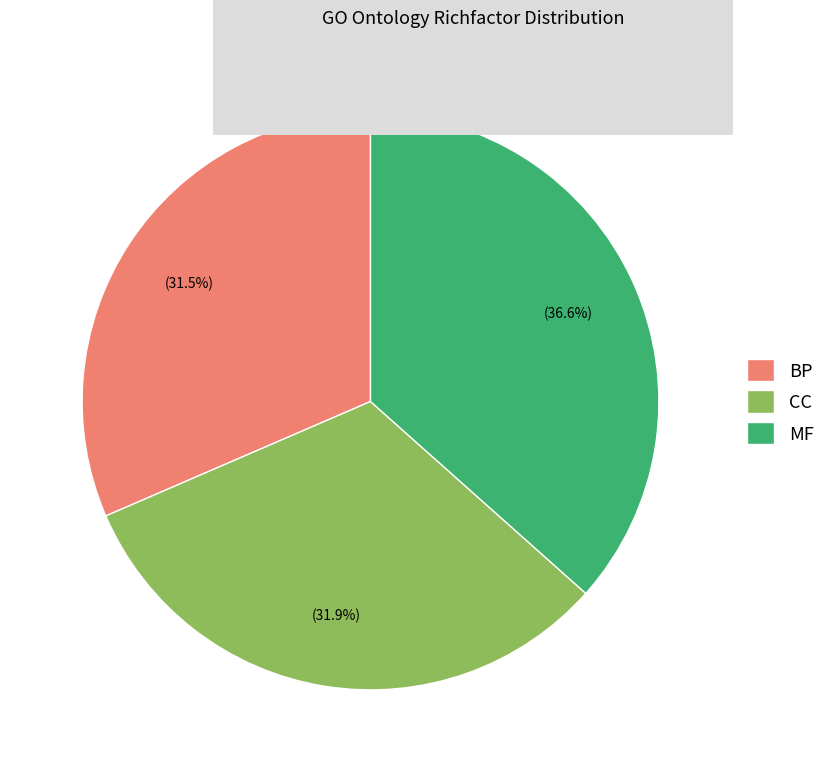

What is the largest slice in the pie chart?

MF